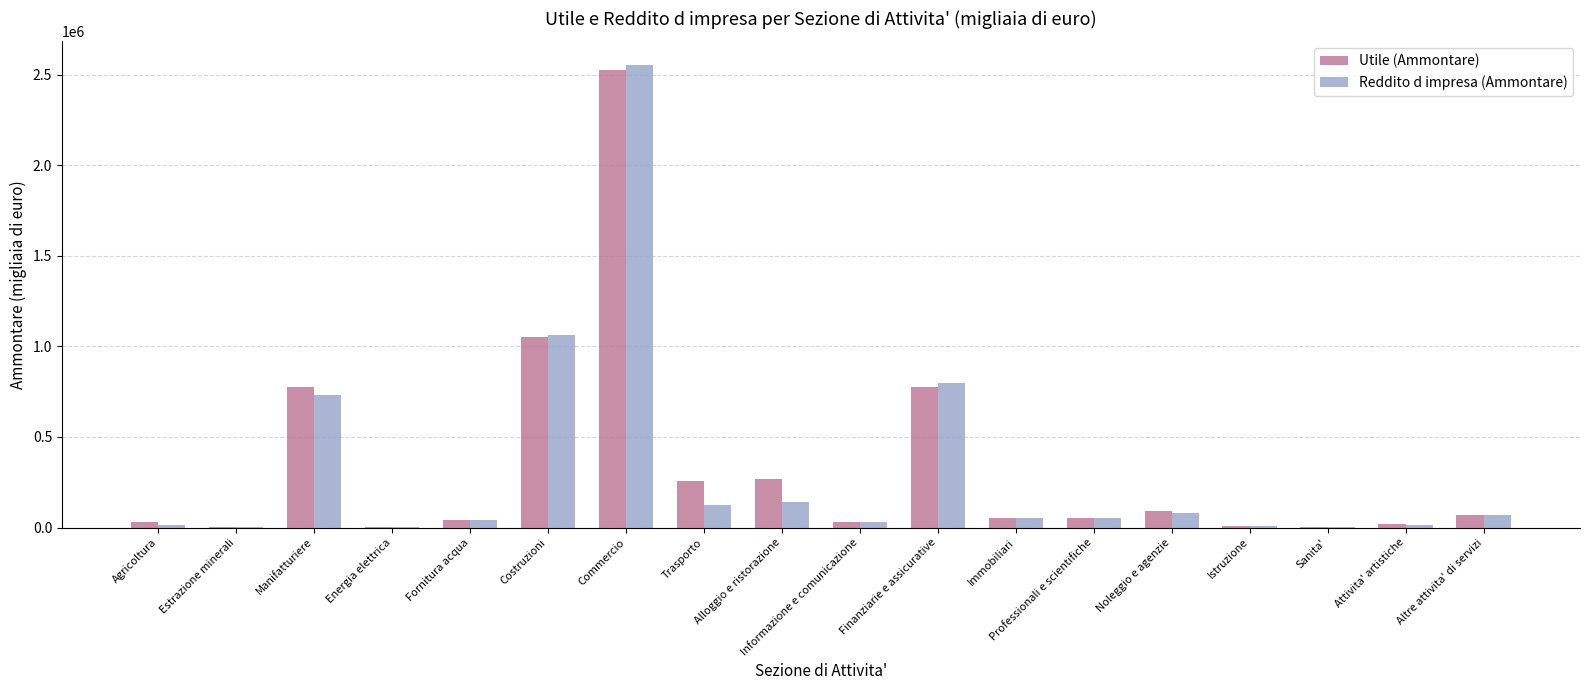

What is the average value of the Utile (Ammontare) series?

336459